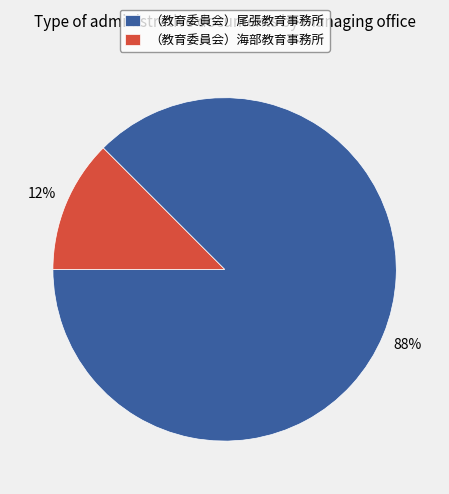

Does any single category account for the majority?

Yes